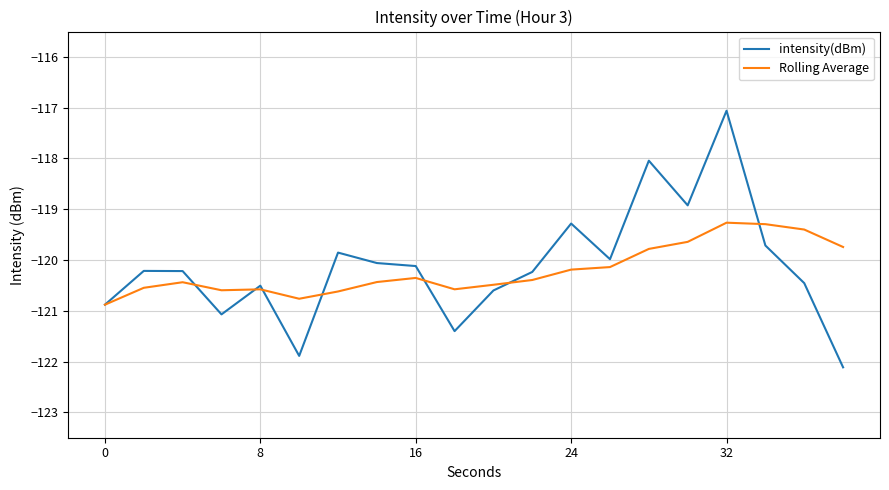

Which series has the largest range (max minus min)?

intensity(dBm)